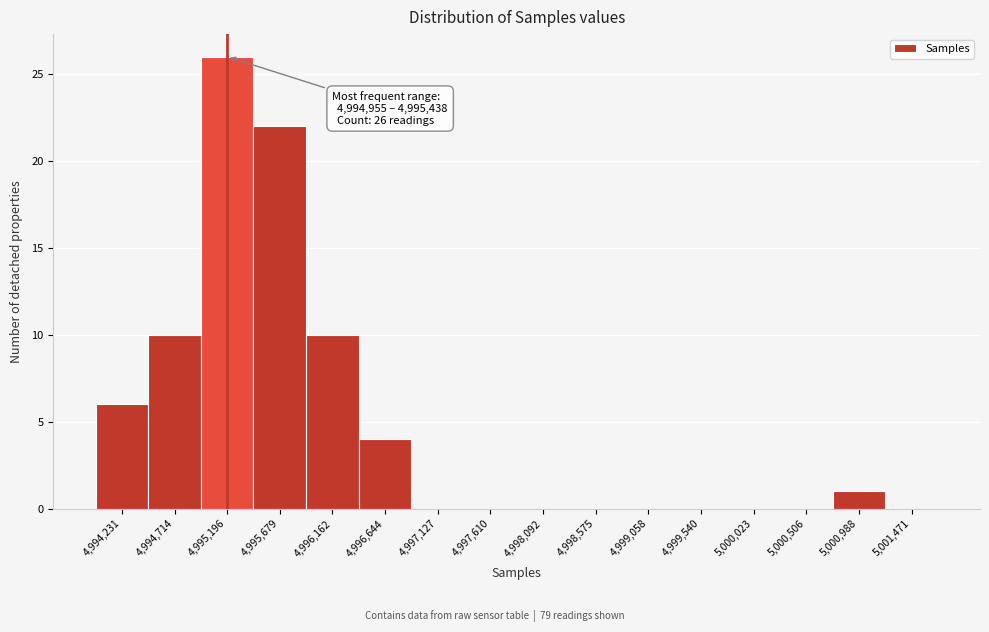

Over which range of the x-axis is the bar tallest?

4994950 to 4995450